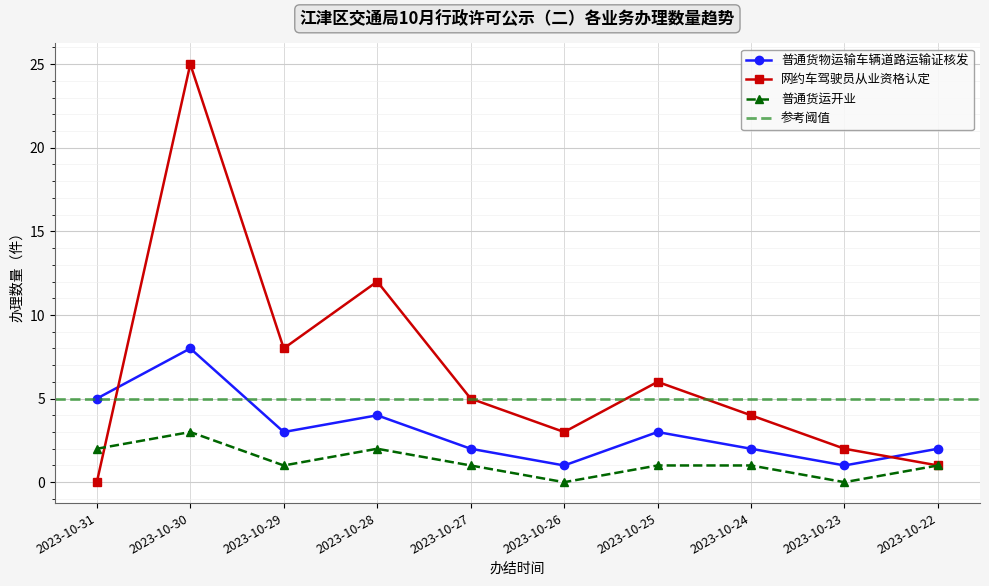

At how many categories does at least one series exceed 8?

2